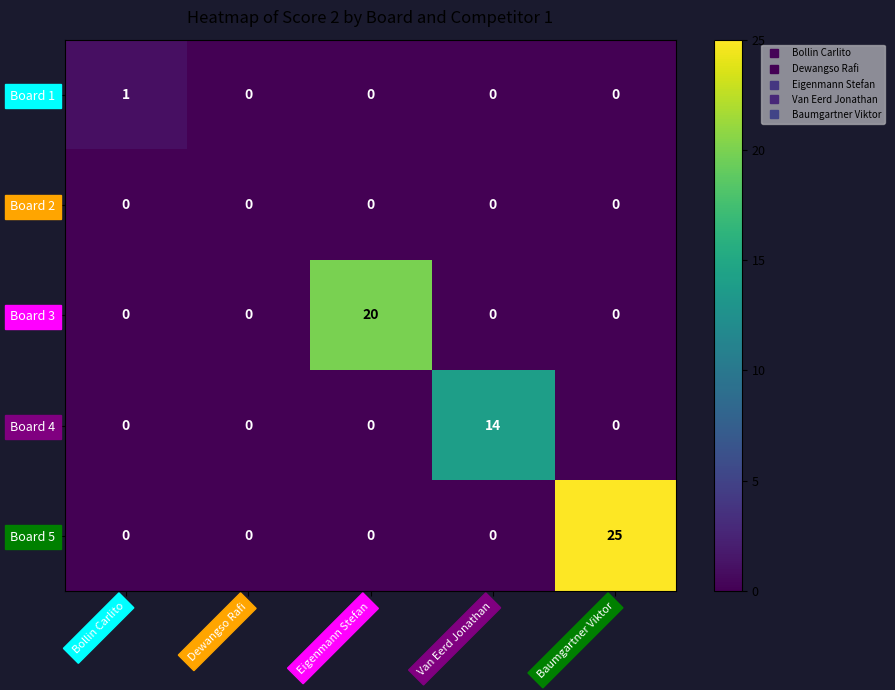

At how many categories does at least one series exceed 5?

3